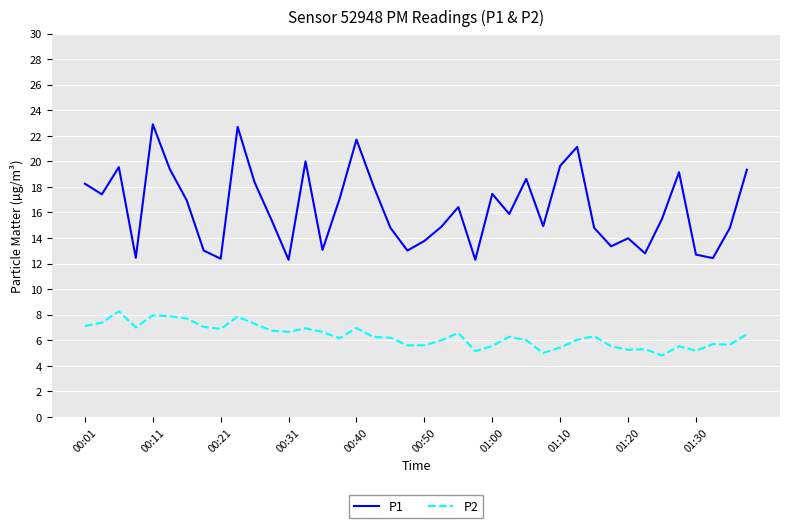

Rank the series by their maximum value, from lowest to highest.

P2, P1